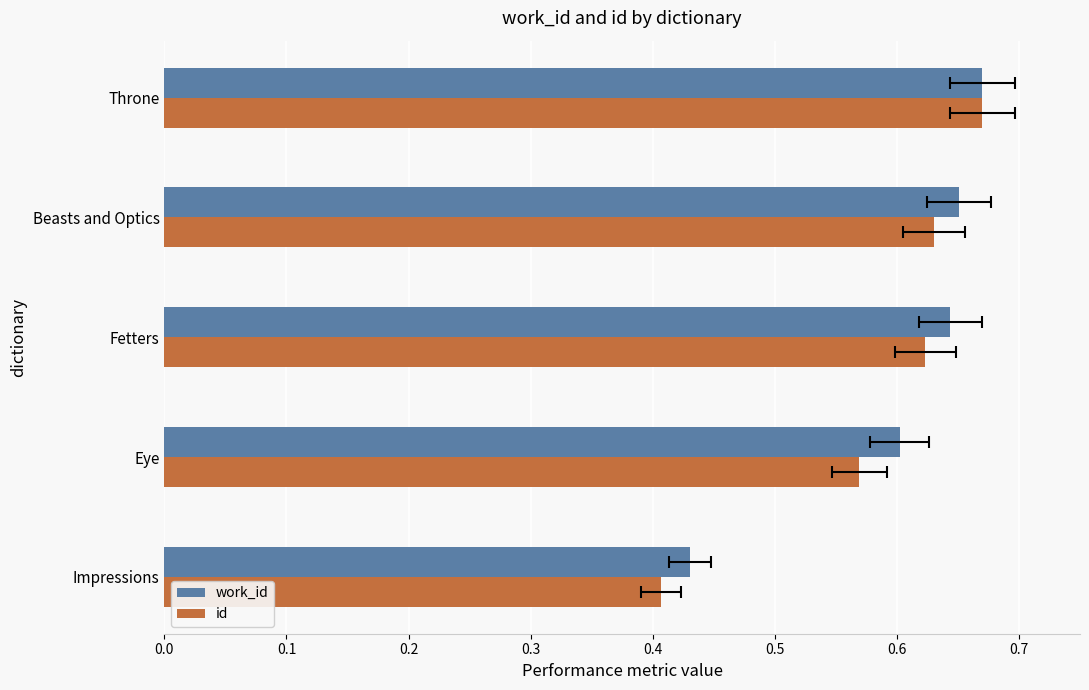

Rank the series by their average value, from highest to lowest.

work_id, id